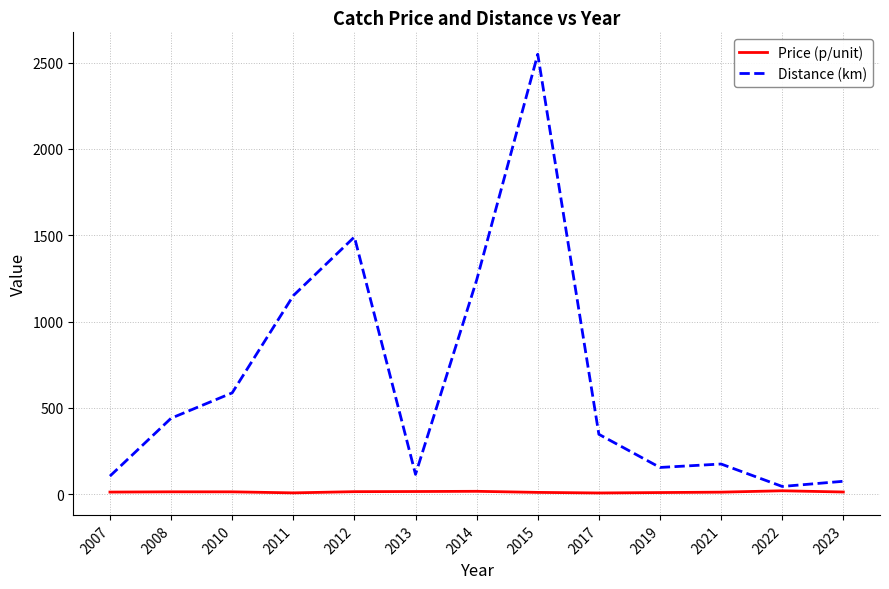

Is it true that Distance (km) equals 2548.0 at 2015?

True